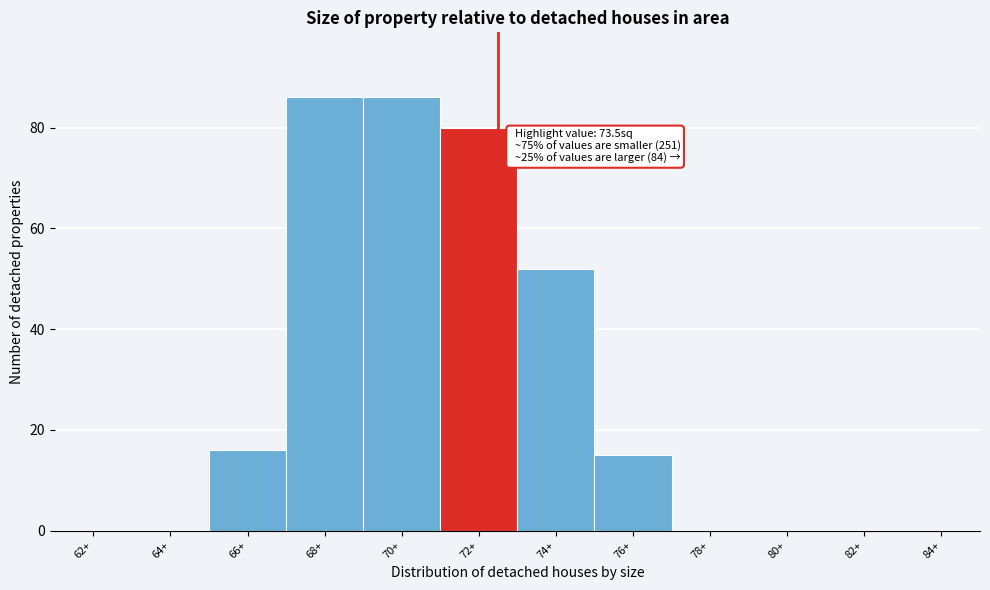

Reading left to right, list all the values displayed in this chart.

62+=0	64+=0	66+=16	68+=86	70+=86	72+=80	74+=52	76+=15	78+=0	80+=0	82+=0	84+=0